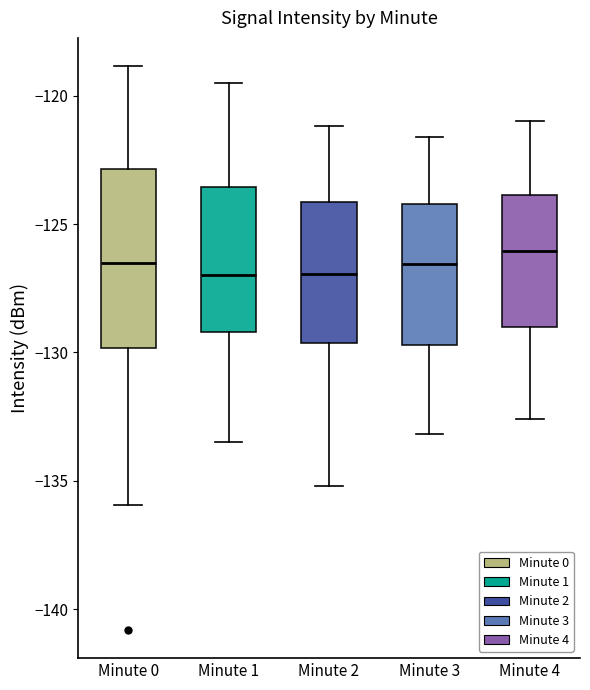

Reading left to right, read every box against the y-axis: the position of its median line, the range the box covers, and the ends of its whiskers. The values are not printed on the chart, so give them approximately, as read against the axis.

Minute 0: median -126.5, box -130.0 to -123.0, whiskers -136.0 to -119.0
Minute 1: median -127.0, box -129.0 to -123.5, whiskers -133.5 to -119.5
Minute 2: median -127.0, box -129.5 to -124.0, whiskers -135.0 to -121.0
Minute 3: median -126.5, box -129.5 to -124.0, whiskers -133.0 to -121.5
Minute 4: median -126.0, box -129.0 to -124.0, whiskers -132.5 to -121.0